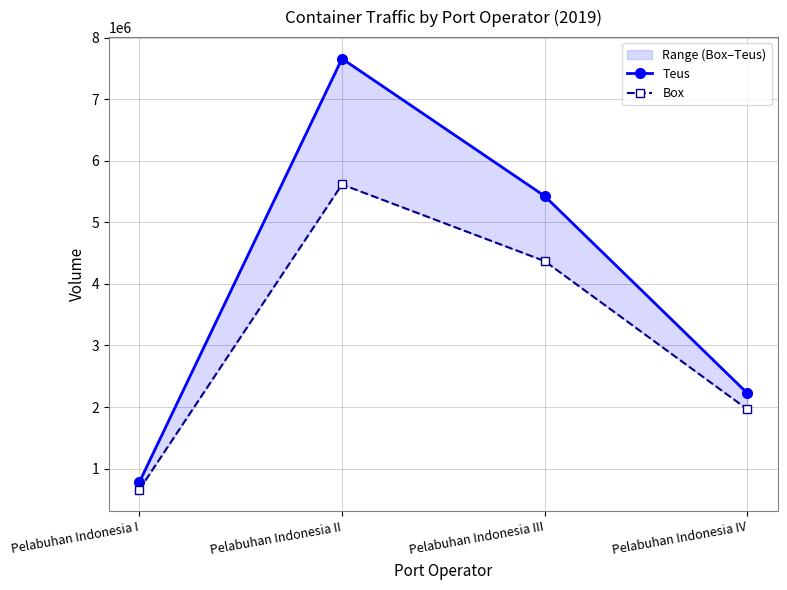

True or false: Box has a value of 978016 at Pelabuhan Indonesia III.

False